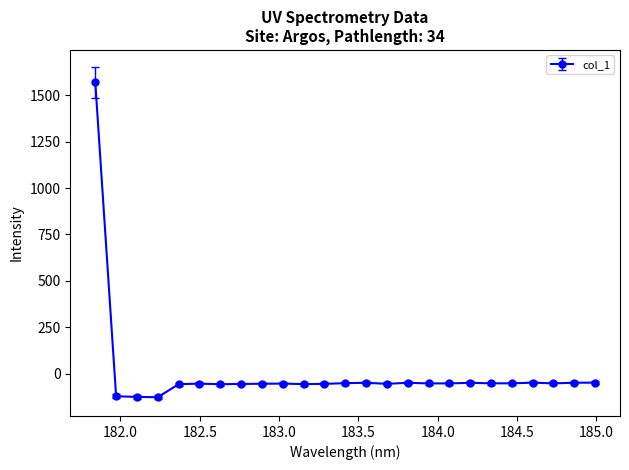

What is the difference between the second highest and second lowest values?

76.8